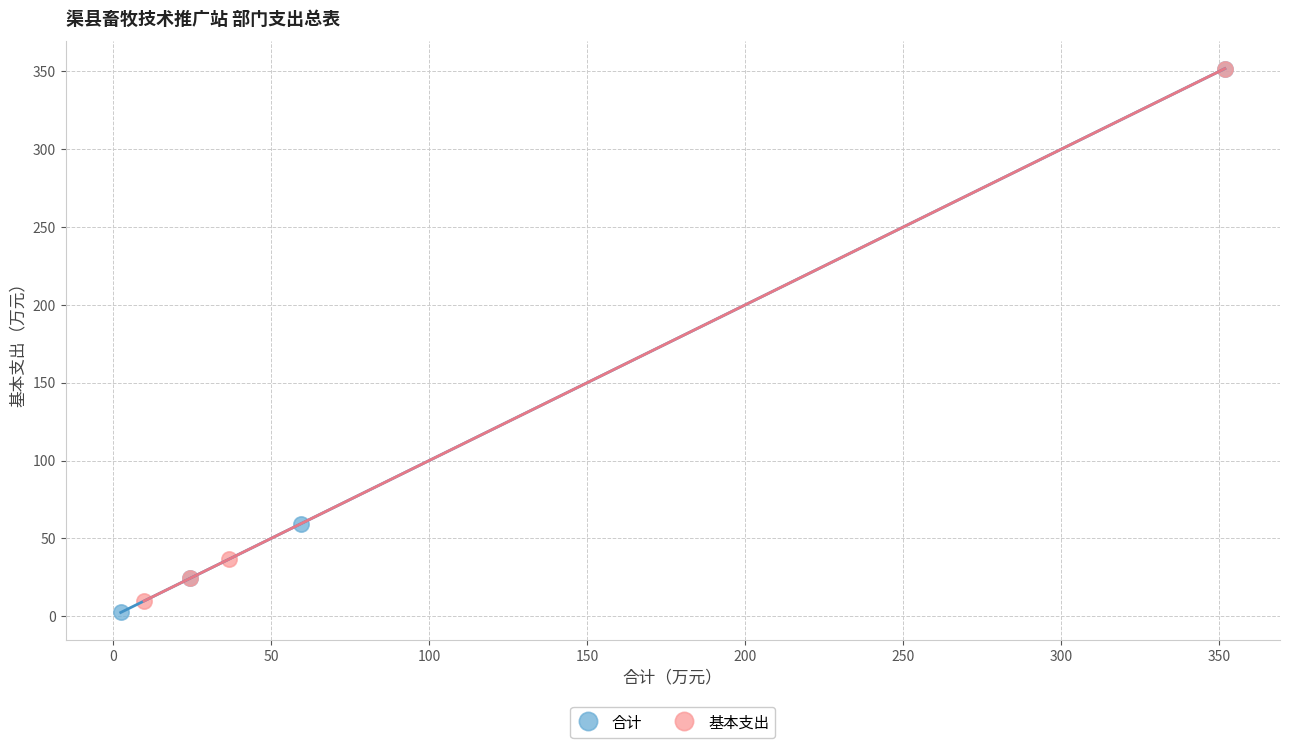

What are all the series names shown in the legend?

合计, 基本支出